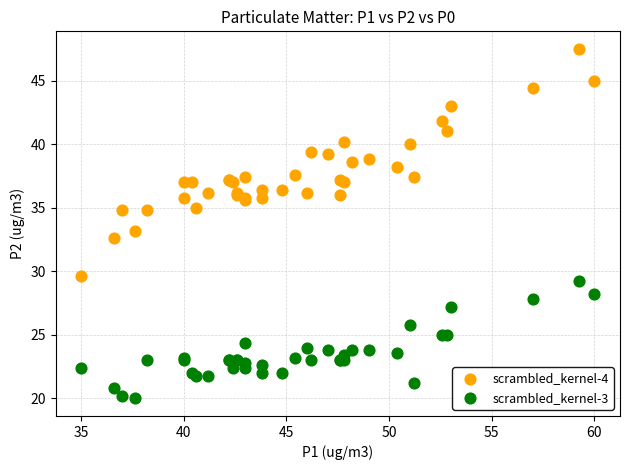

What is the X range (max minus min) for the scatter plot?

25.0